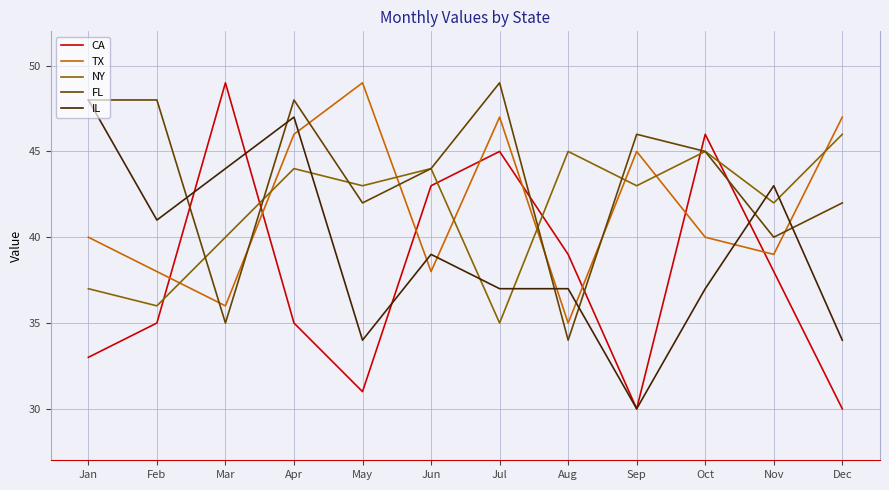

What is the difference between the second highest and second lowest values in the NY series?

9